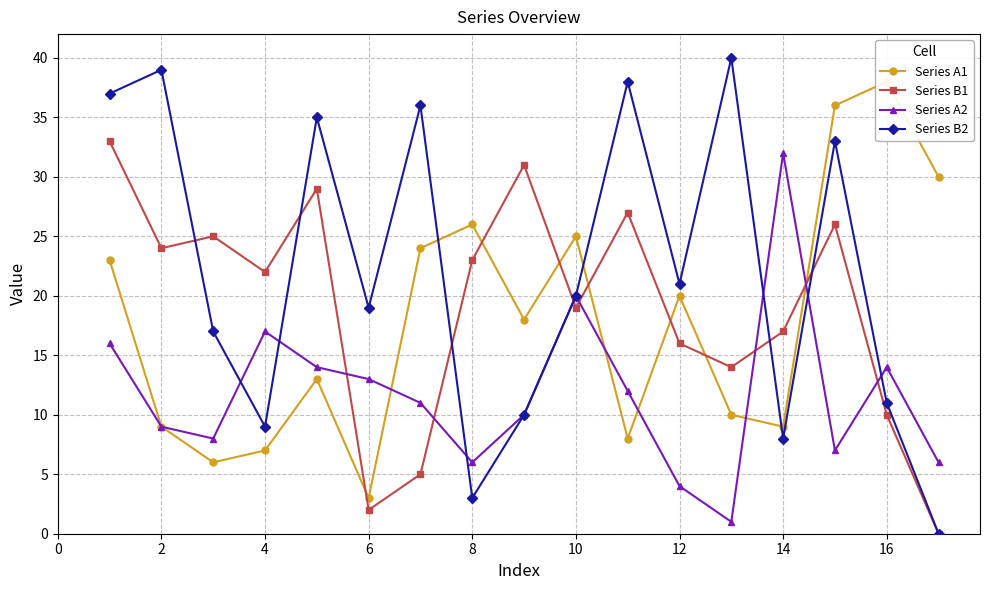

What is the value of the Series A2 point at the 12th from the left?

4